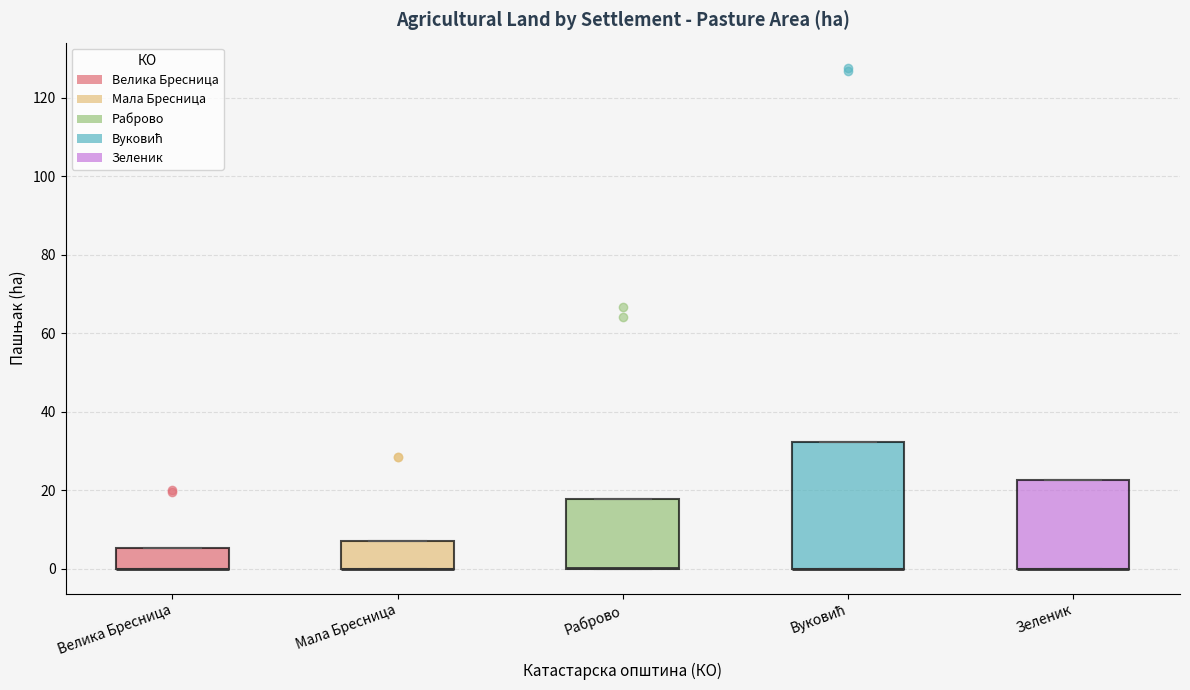

Where is the lower edge of the box for Вуковић on the y-axis? The values are not printed on the chart, so give them approximately, as read against the axis.

0